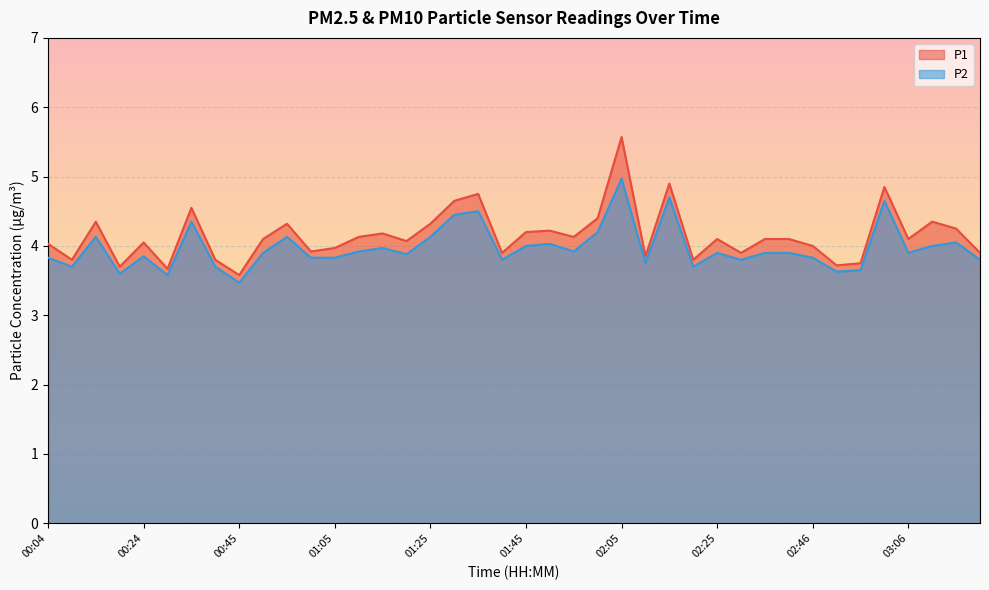

Is it true that P2 equals 3.6 at 00:19?

True